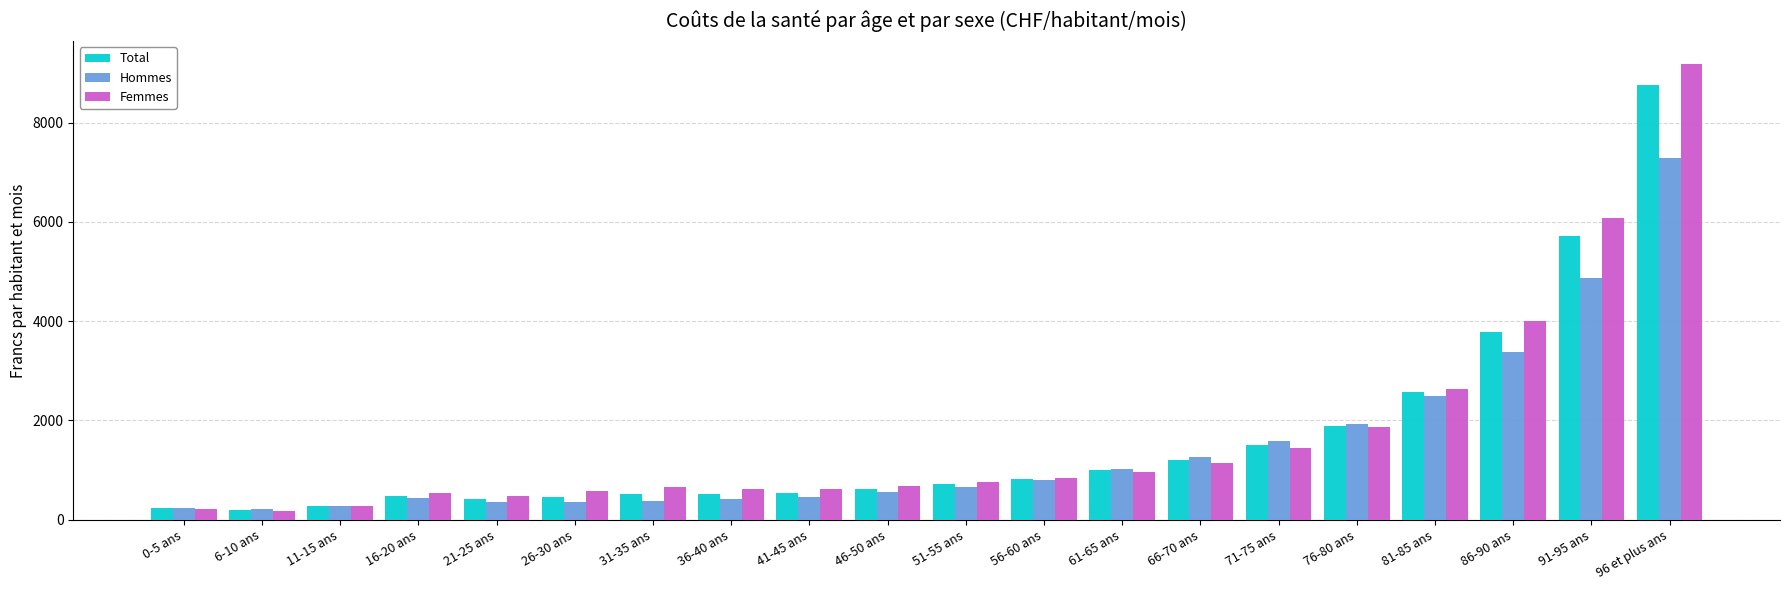

How many bars are there in each group?

3